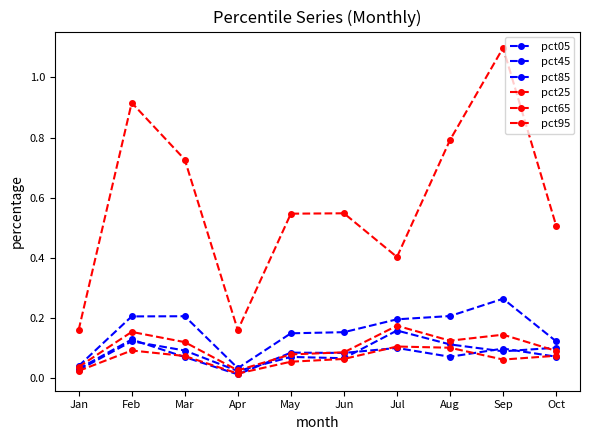

How many times do pct25 and pct05 cross each other?

5